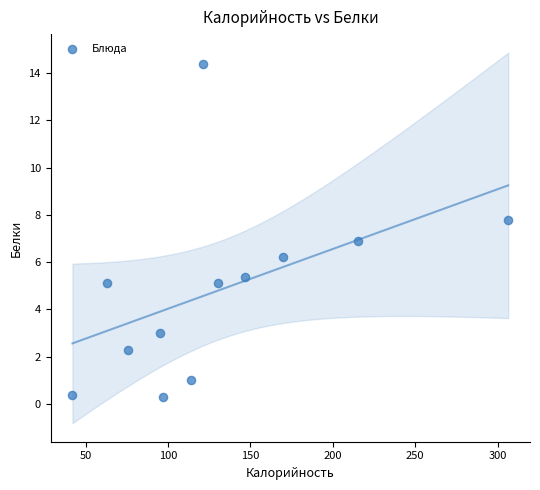

What is the range of Y values (max minus min)?

14.1